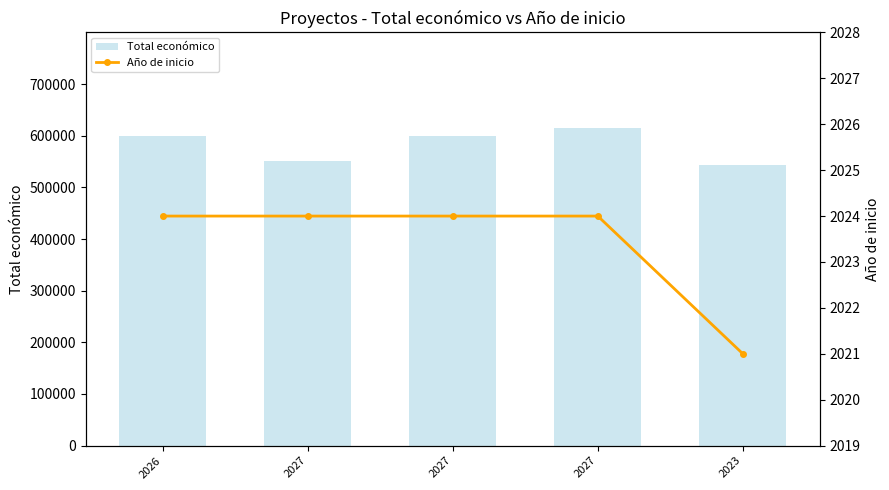

What value does the Total económico series have at 2026?

599992